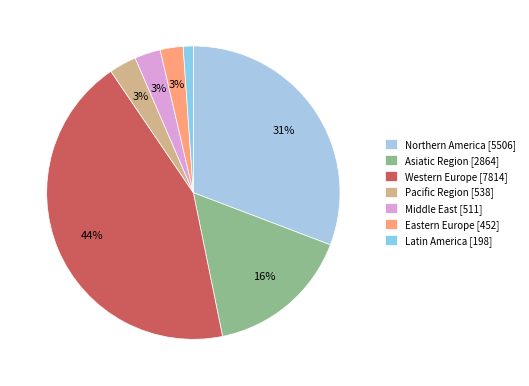

How many slices are in this pie chart?

7